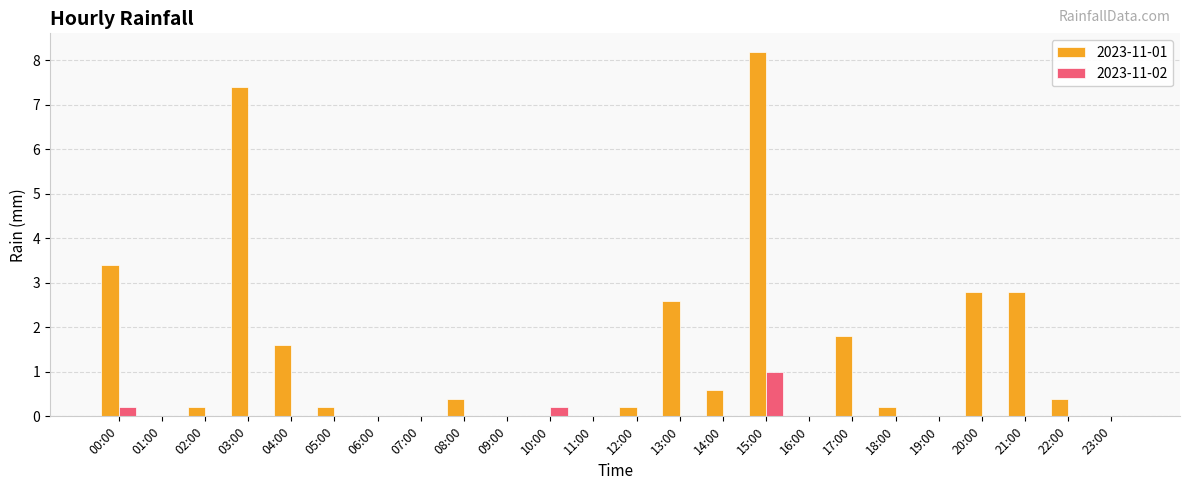

Where is 2023-11-01 nearest to the value 4?

00:00